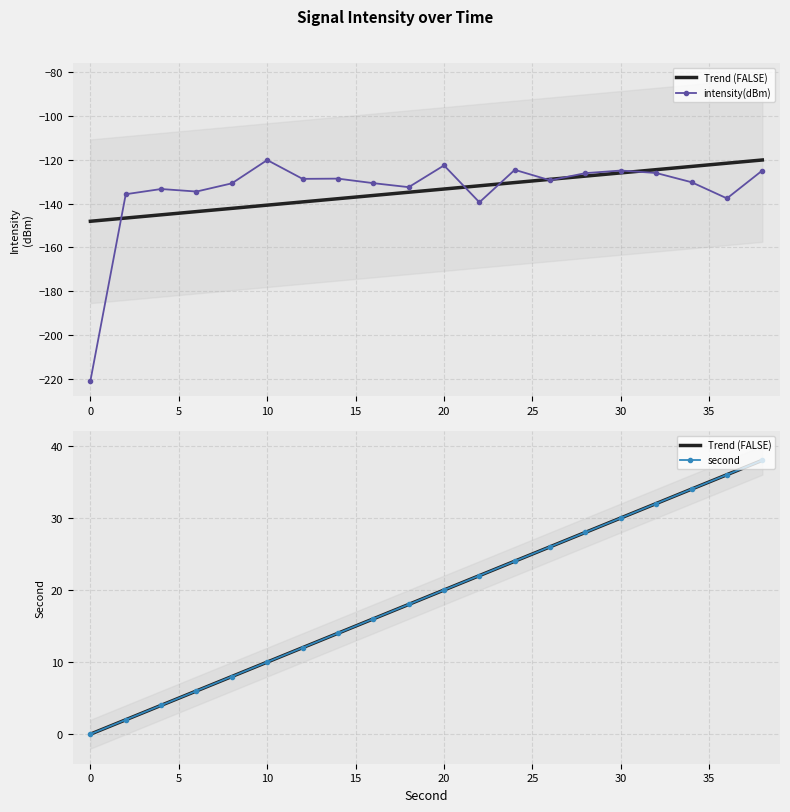

True or false: second and intensity(dBm) cross at least once.

False